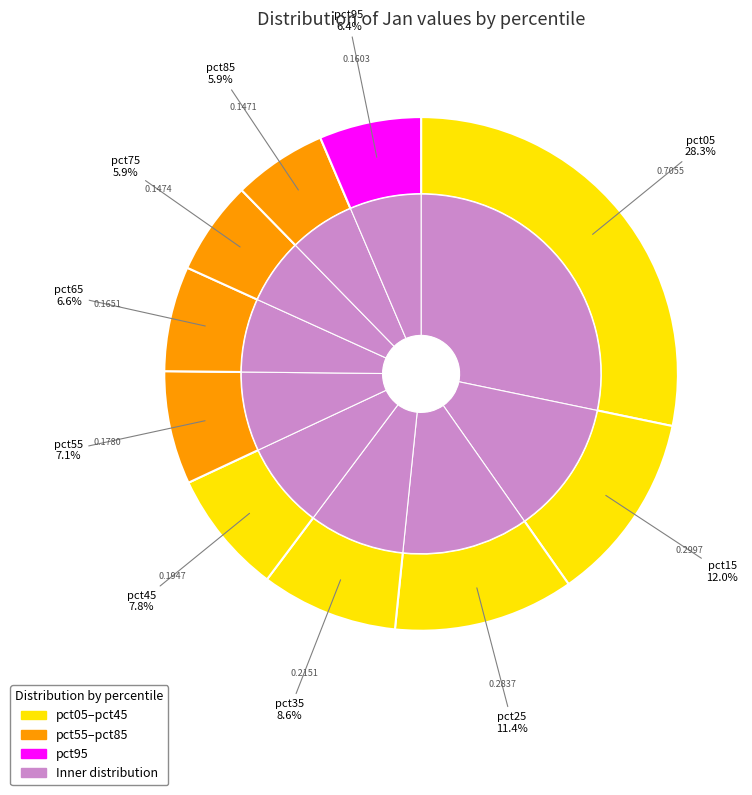

What percentage is NOT represented by pct95?

93.6%